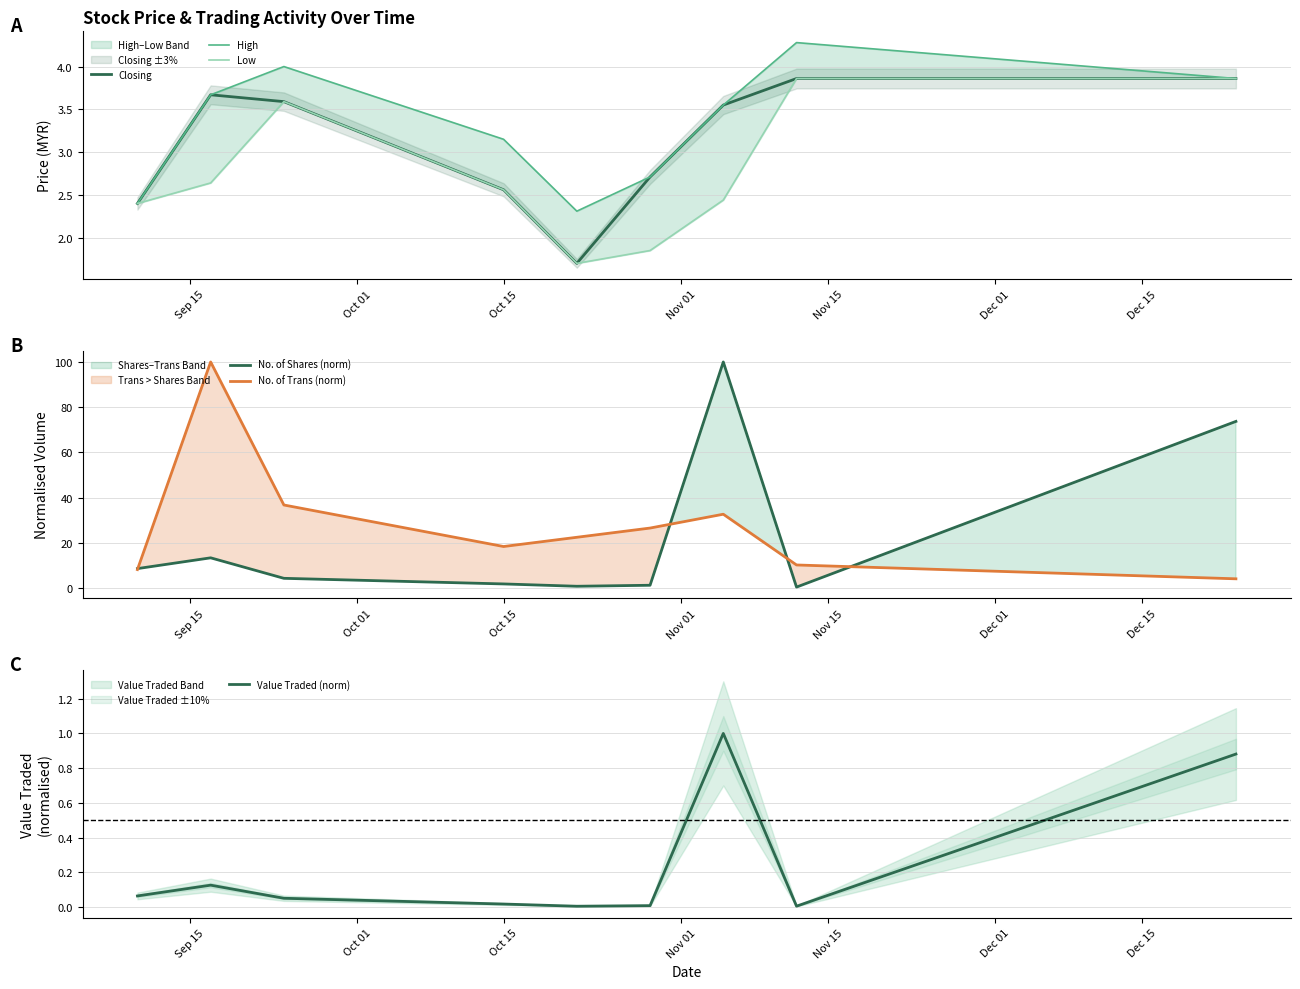

True or false: Low and Value Traded (norm) cross at least once.

False